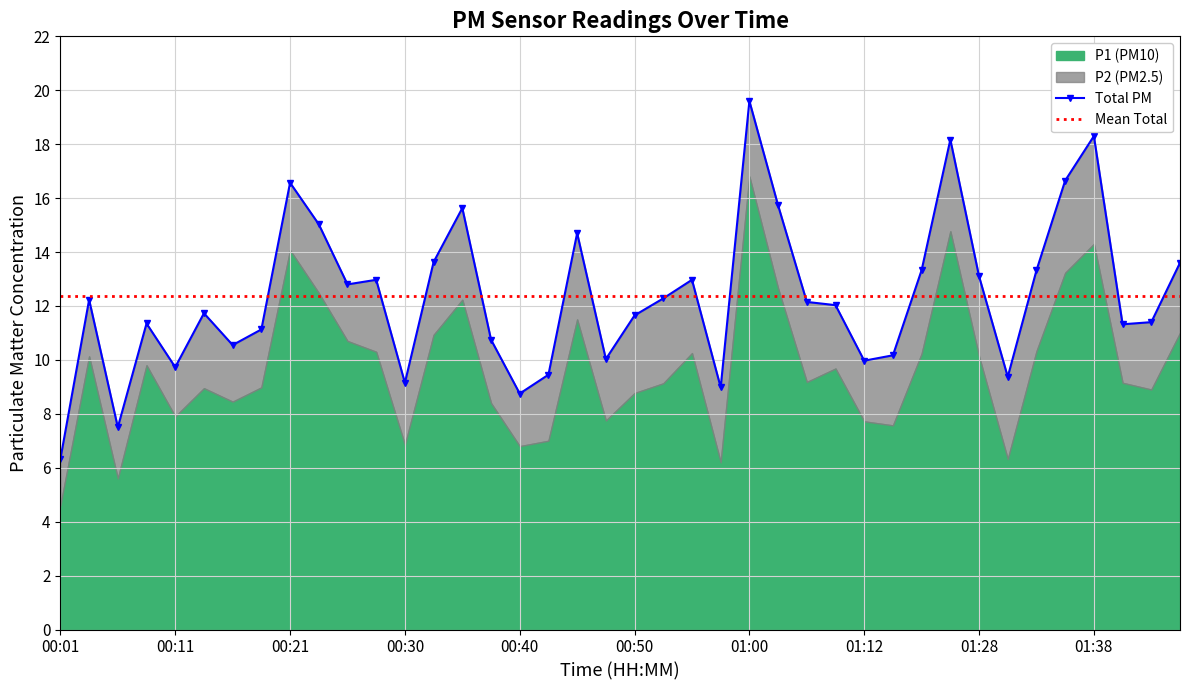

Reading left to right, list all the values displayed in this chart.

Total PM: 6.3	12.2	7.5	11.4	9.7	11.7	10.5	11.1	16.6	15.0	12.8	13.0	9.1	13.6	15.6	10.8	8.8	9.4	14.7	10.0	11.6	12.3	13.0	9.0	19.6	15.7	12.2	12.0	10.0	10.2	13.3	18.2	13.1	9.4	13.3	16.6	18.3	11.3	11.4	13.6
Mean Total: 12.4	12.4	12.4	12.4	12.4	12.4	12.4	12.4	12.4	12.4	12.4	12.4	12.4	12.4	12.4	12.4	12.4	12.4	12.4	12.4	12.4	12.4	12.4	12.4	12.4	12.4	12.4	12.4	12.4	12.4	12.4	12.4	12.4	12.4	12.4	12.4	12.4	12.4	12.4	12.4